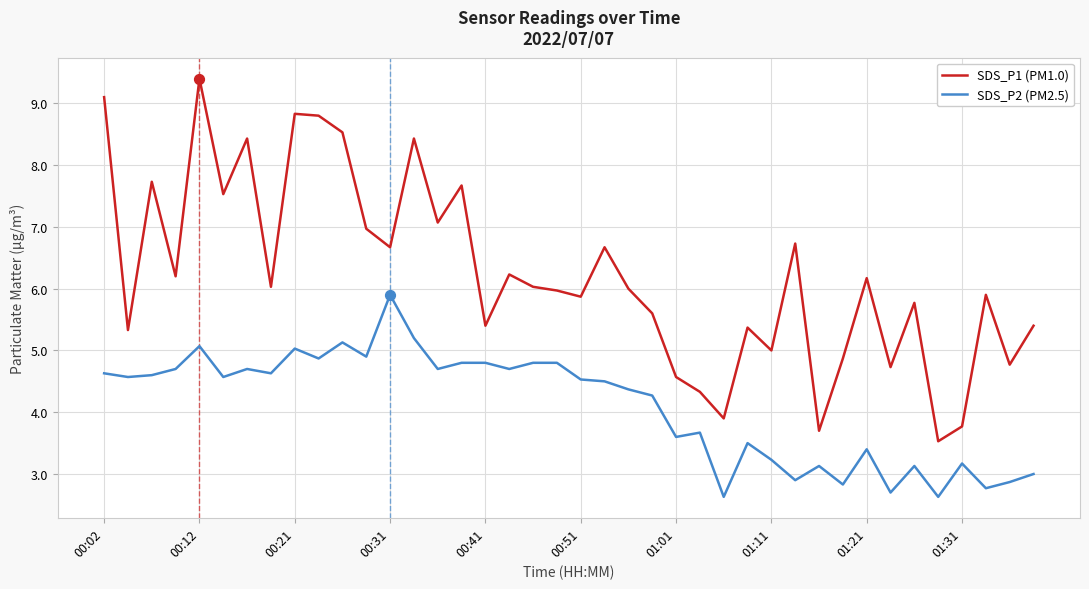

Which series has the largest total across all categories?

SDS_P1 (PM1.0)